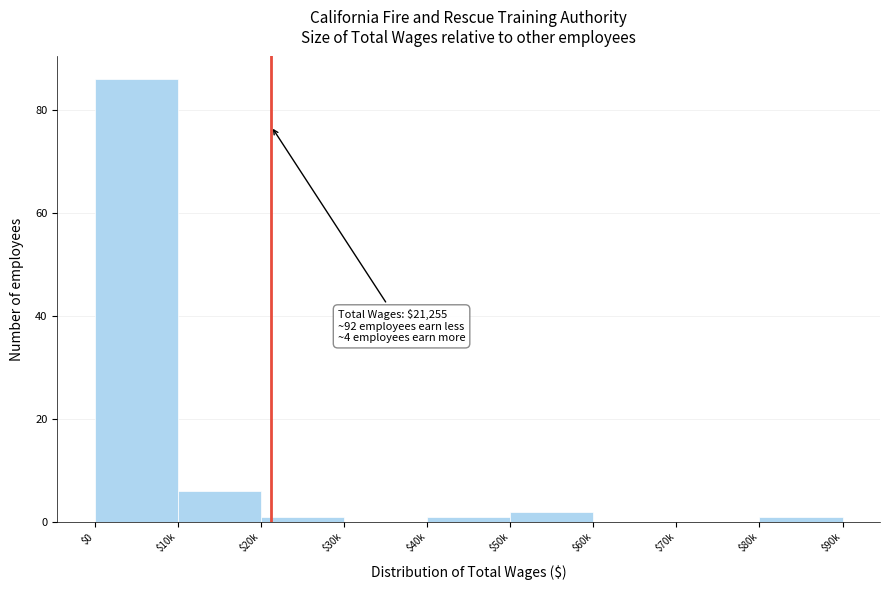

What is the maximum value shown in the chart?

86